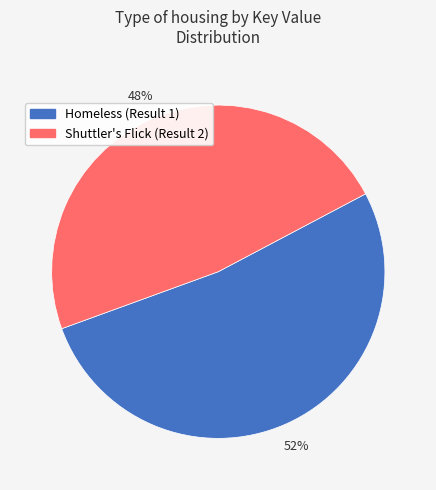

Count the number of slices in the pie.

2